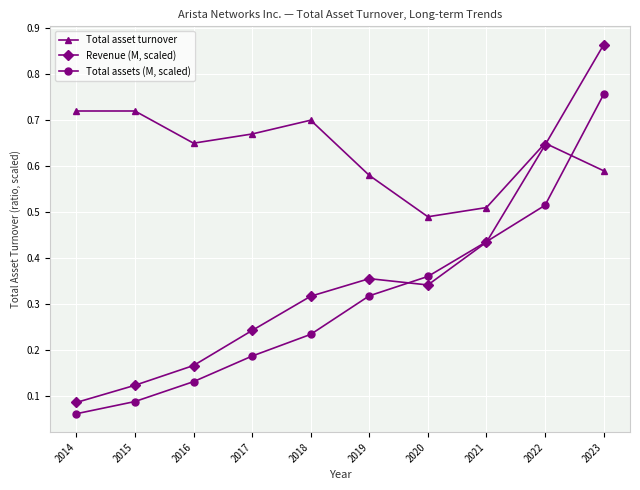

Rank the series by their average value, from lowest to highest.

Total assets (M, scaled), Revenue (M, scaled), Total asset turnover